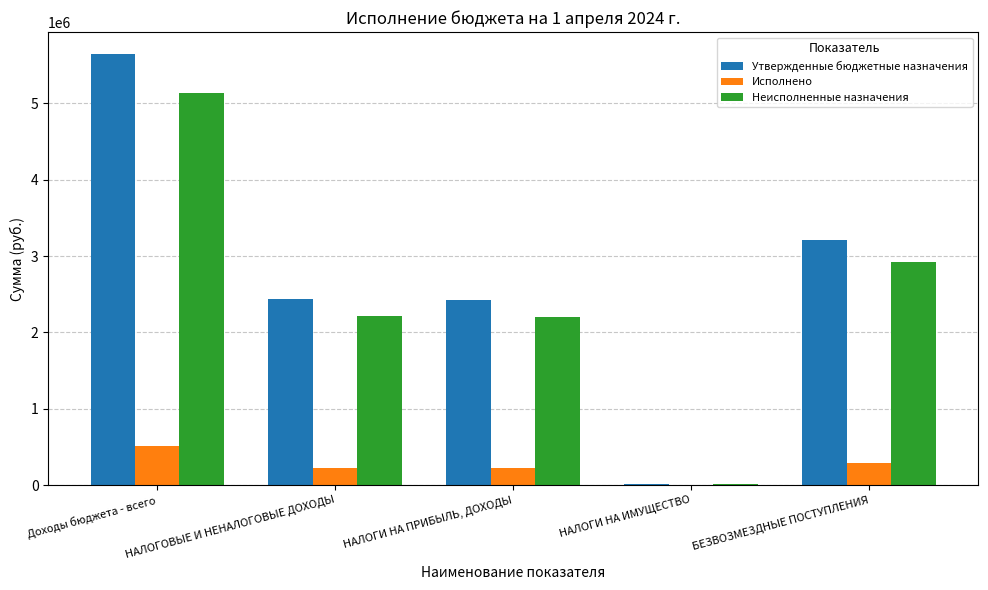

At which category is the sum across all series the highest?

Доходы бюджета - всего